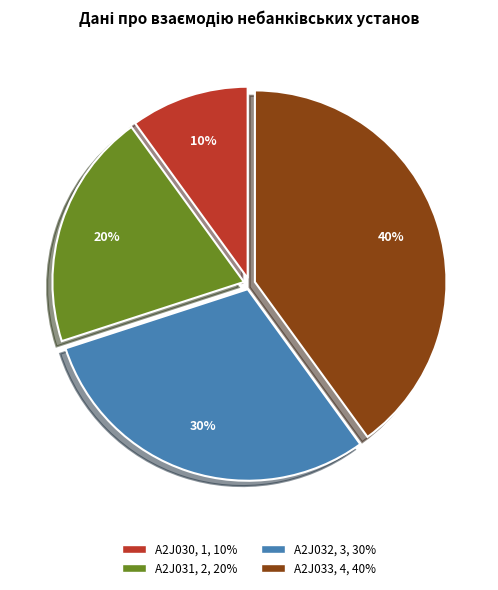

To the nearest percent, what is the average slice percentage?

25%